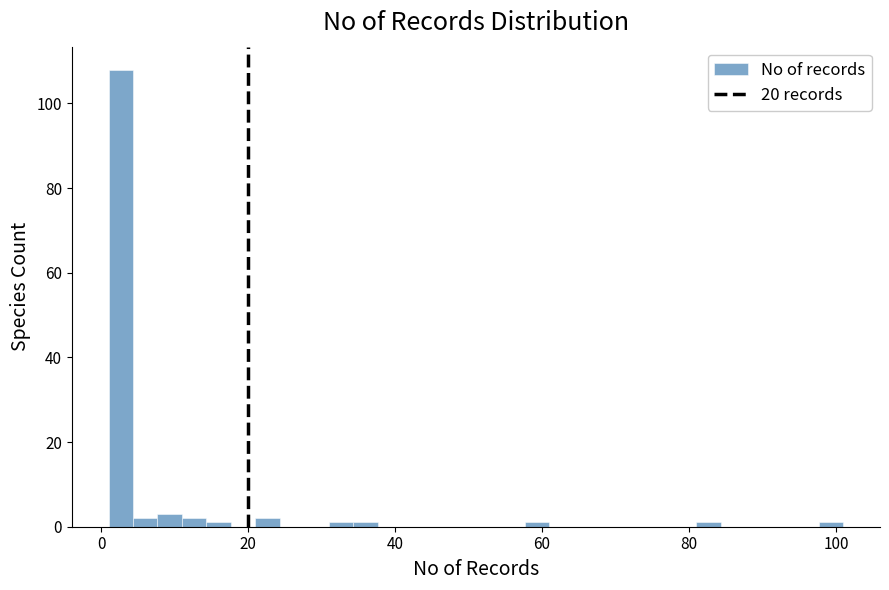

Around what value on the x-axis is the tallest bar? Give the approximate position of its centre, as read against the axis.

2